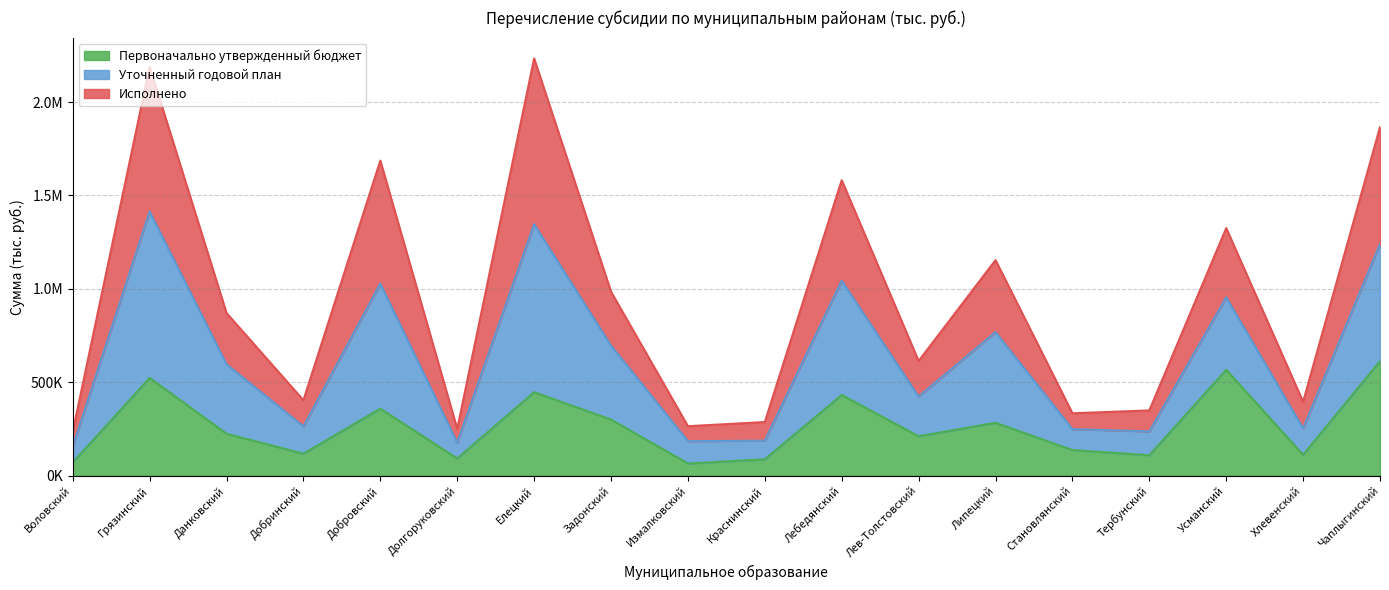

At which label does Первоначально утвержденный бюджет first exceed 224656?

Грязинский